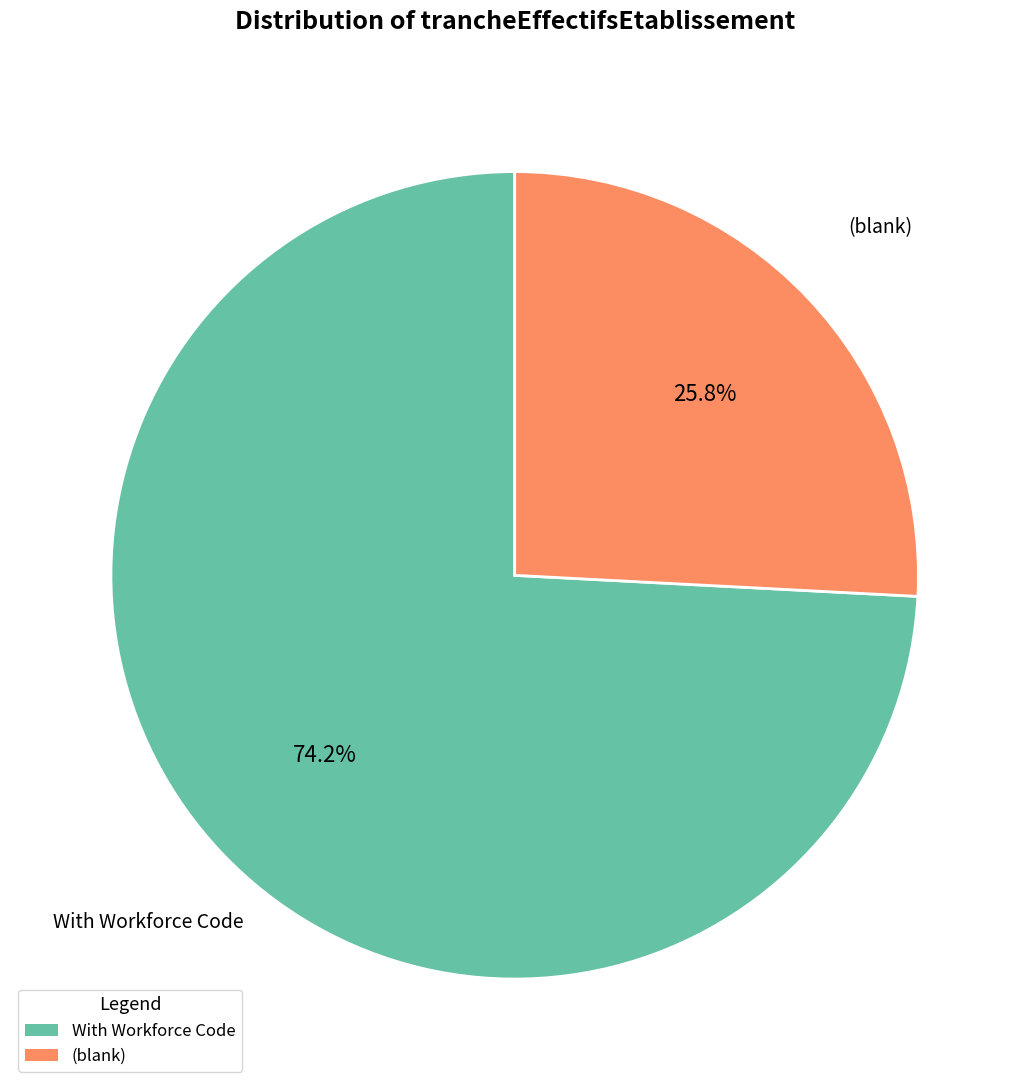

Is there a majority slice in this chart?

Yes